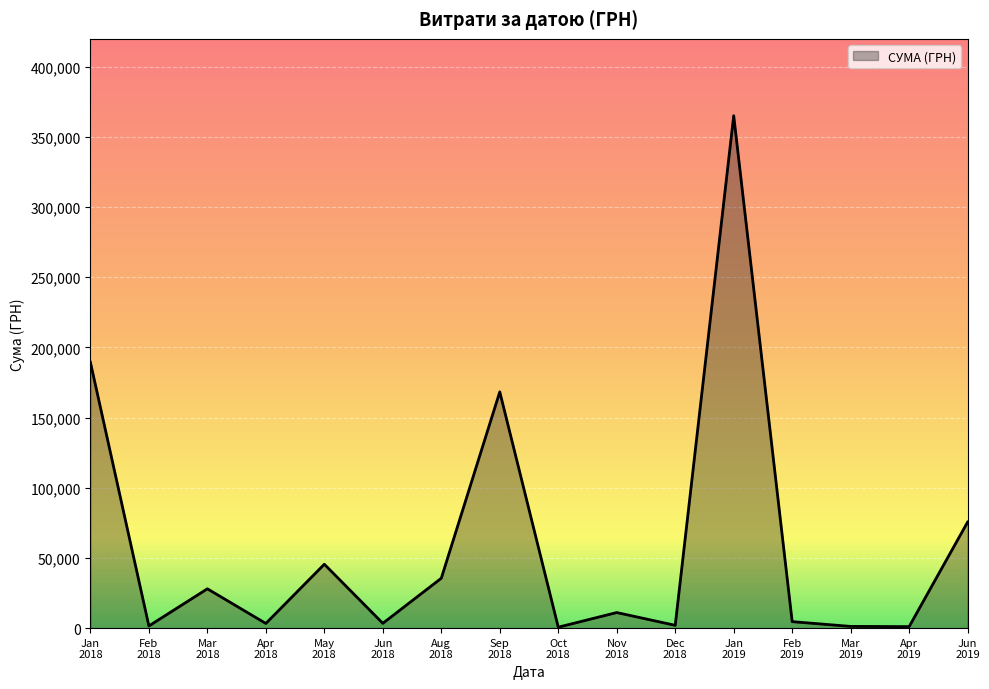

How many lines are shown in the chart?

1